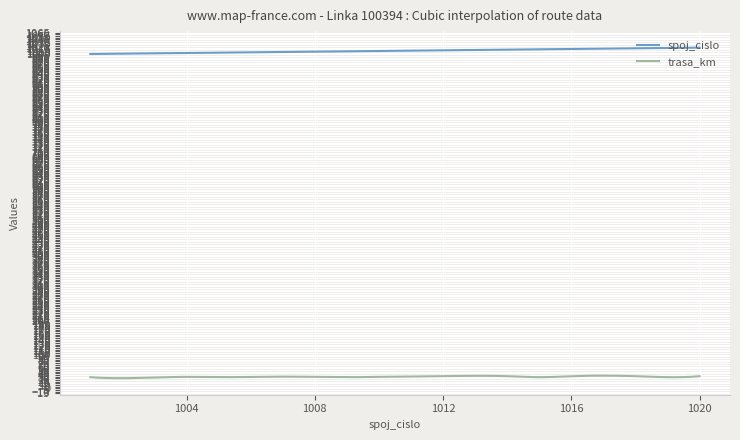

Which series has the largest total across all categories?

spoj_cislo